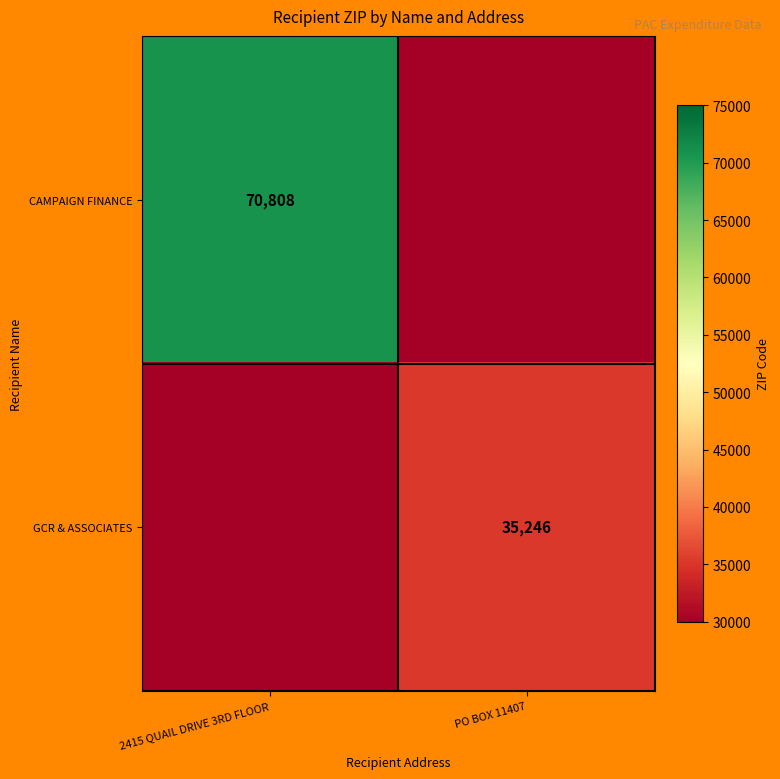

The value of GCR & ASSOCIATES at PO BOX 11407 is 9794. True or false?

False